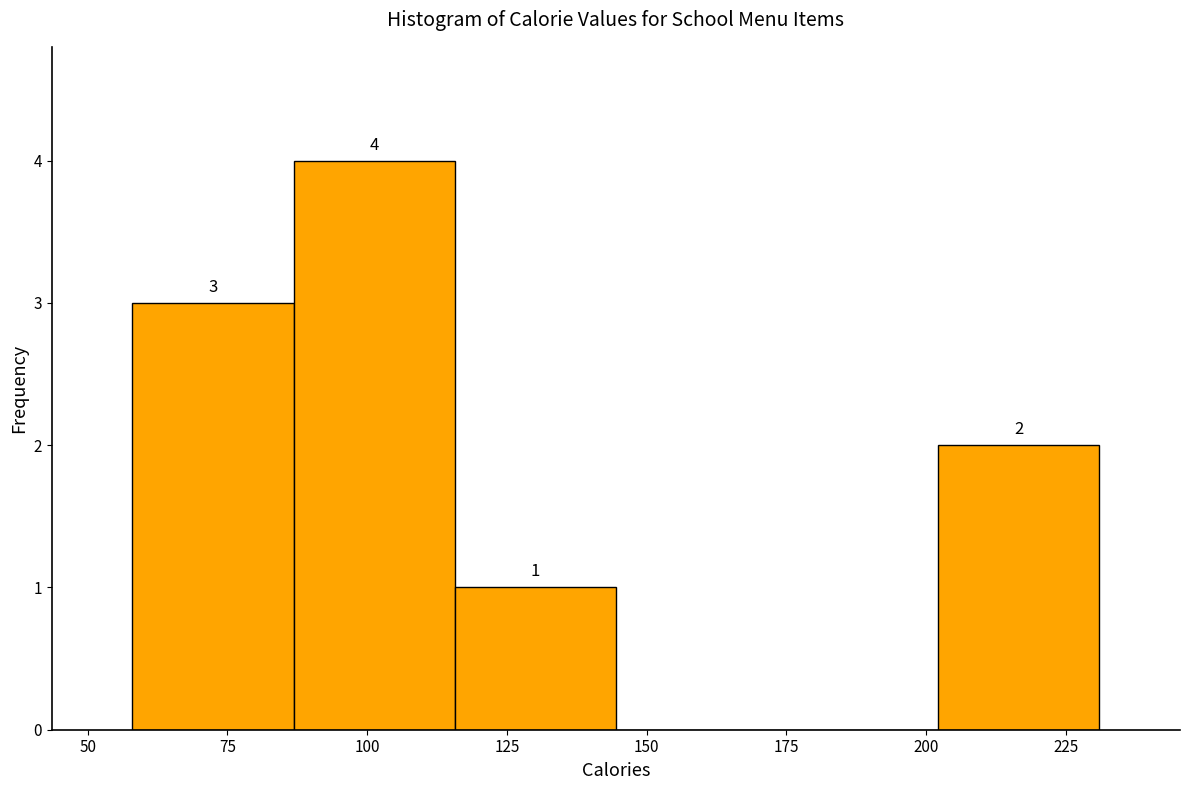

Which range on the x-axis has the tallest bar?

85 to 115